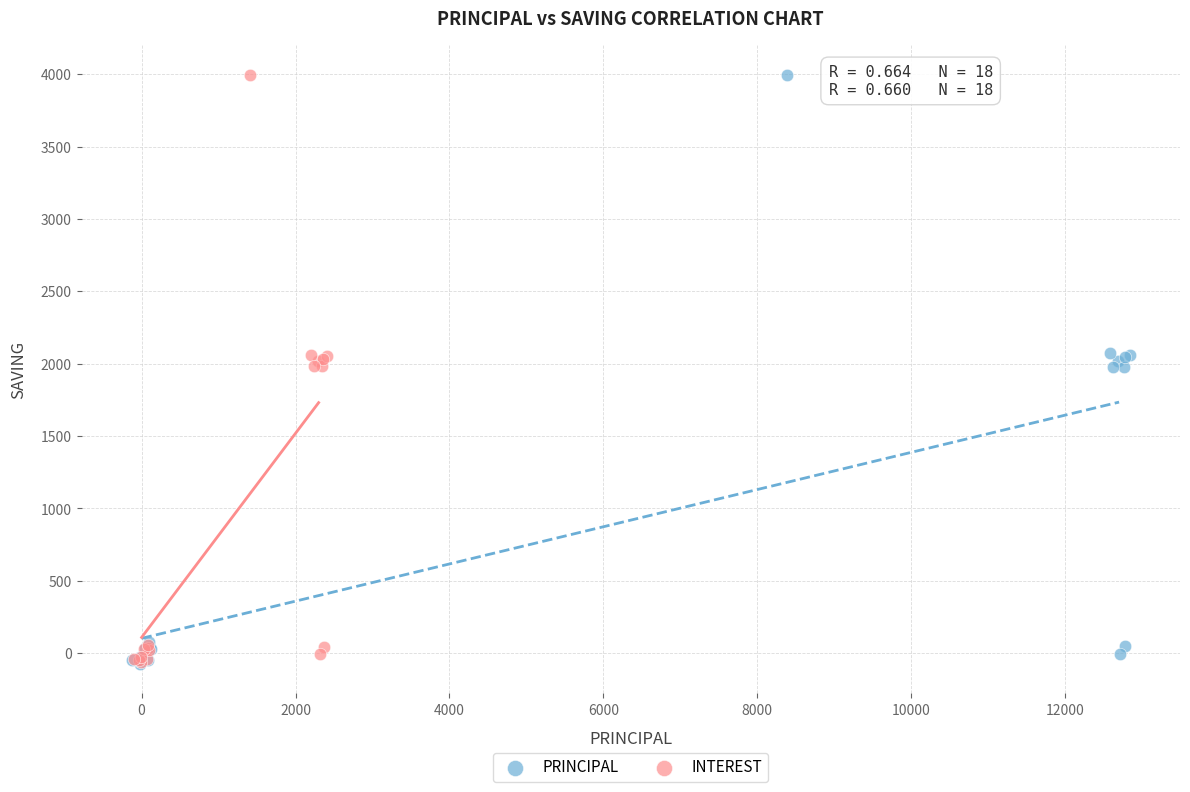

Which series has the largest Y range (max minus min)?

PRINCIPAL